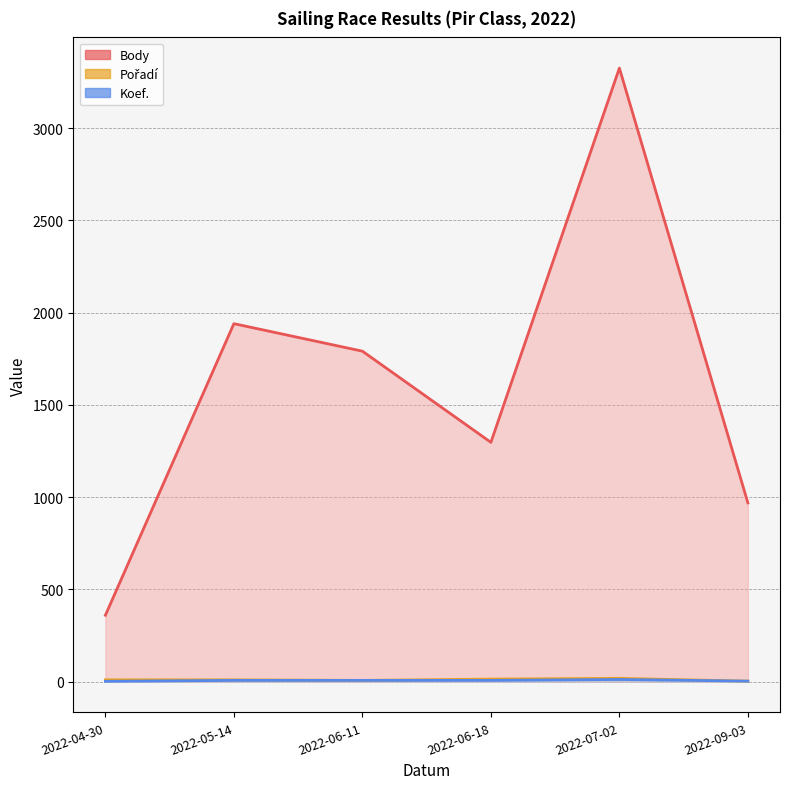

What is the label of the 6th point from the left?

2022-09-03